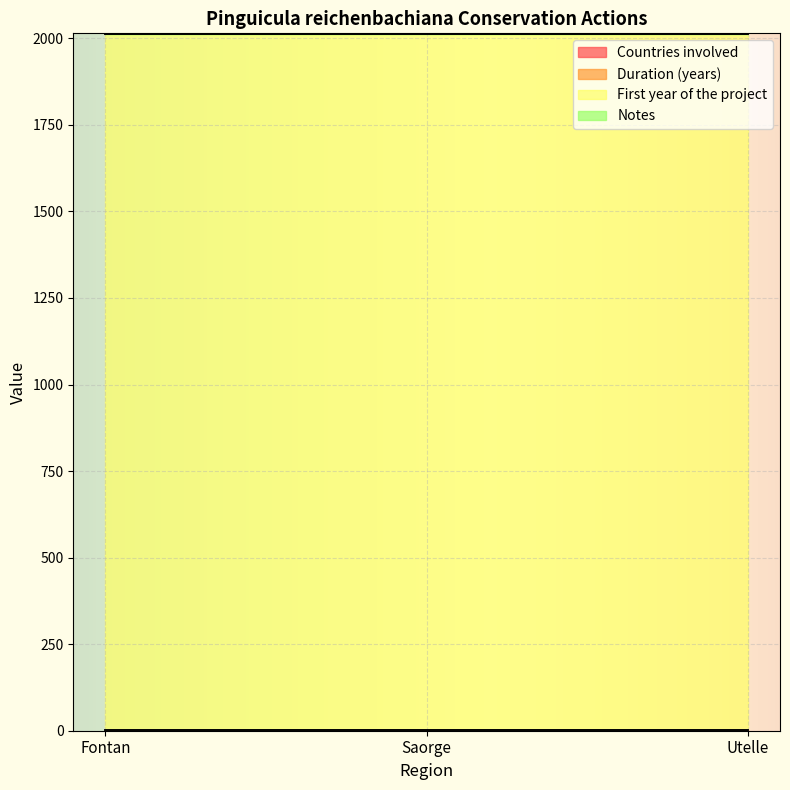

How many data points does each series have?

3